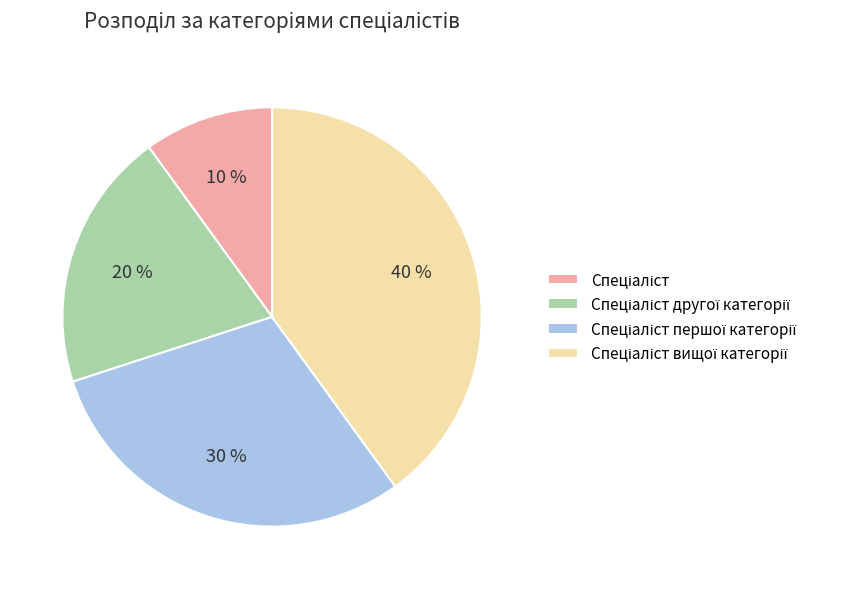

Is there a majority slice in this chart?

No